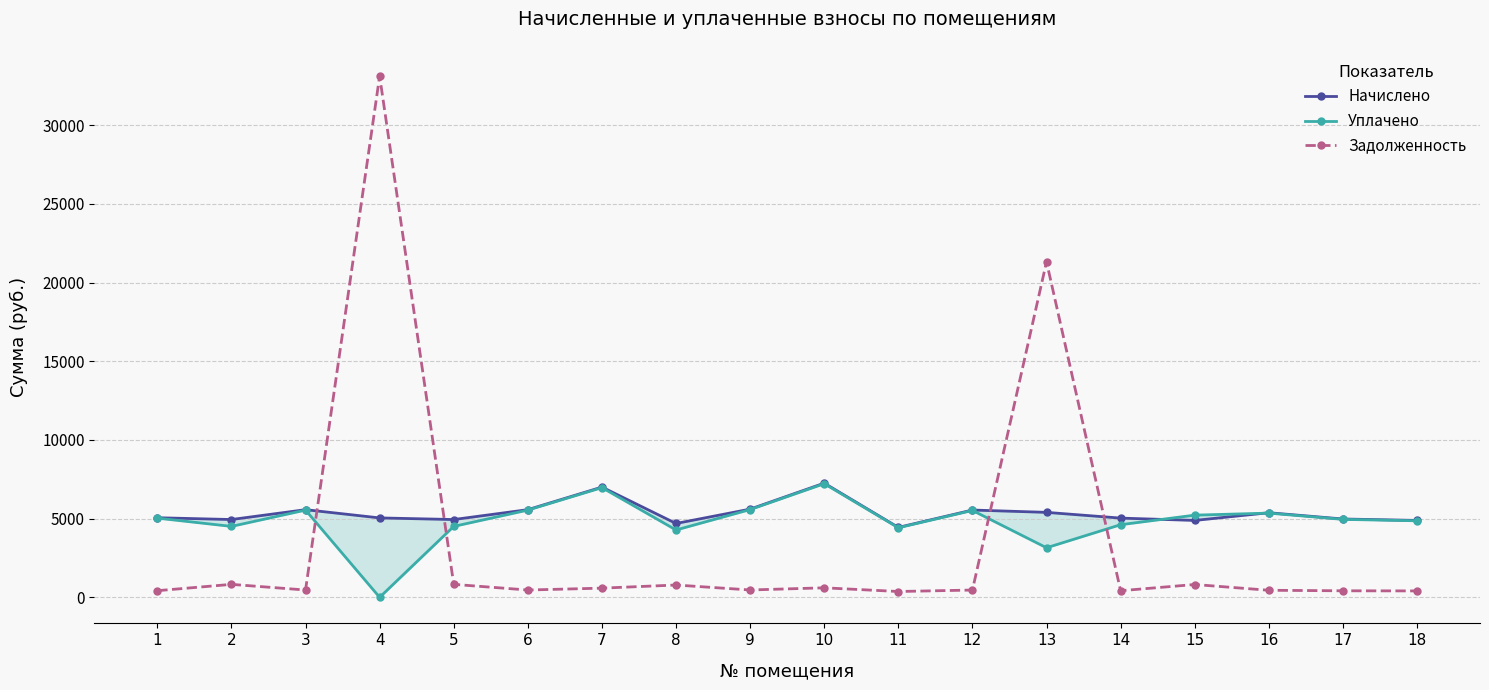

How many lines are shown in the chart?

3